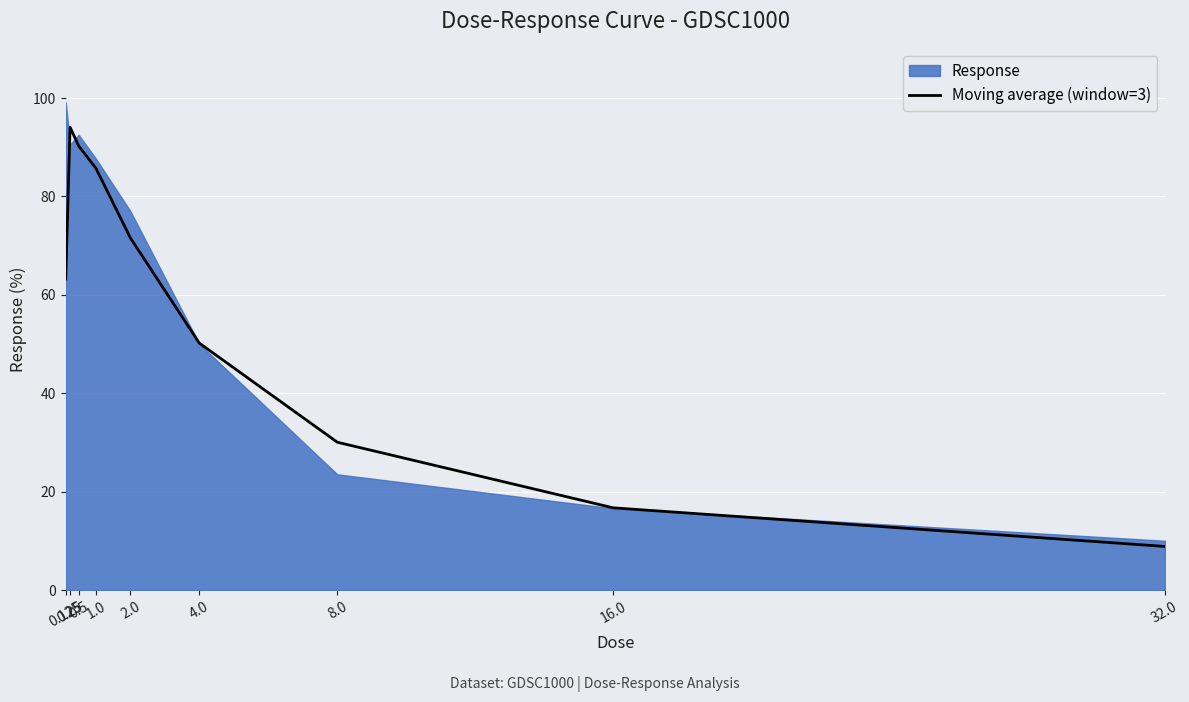

How many values are below 63?

4